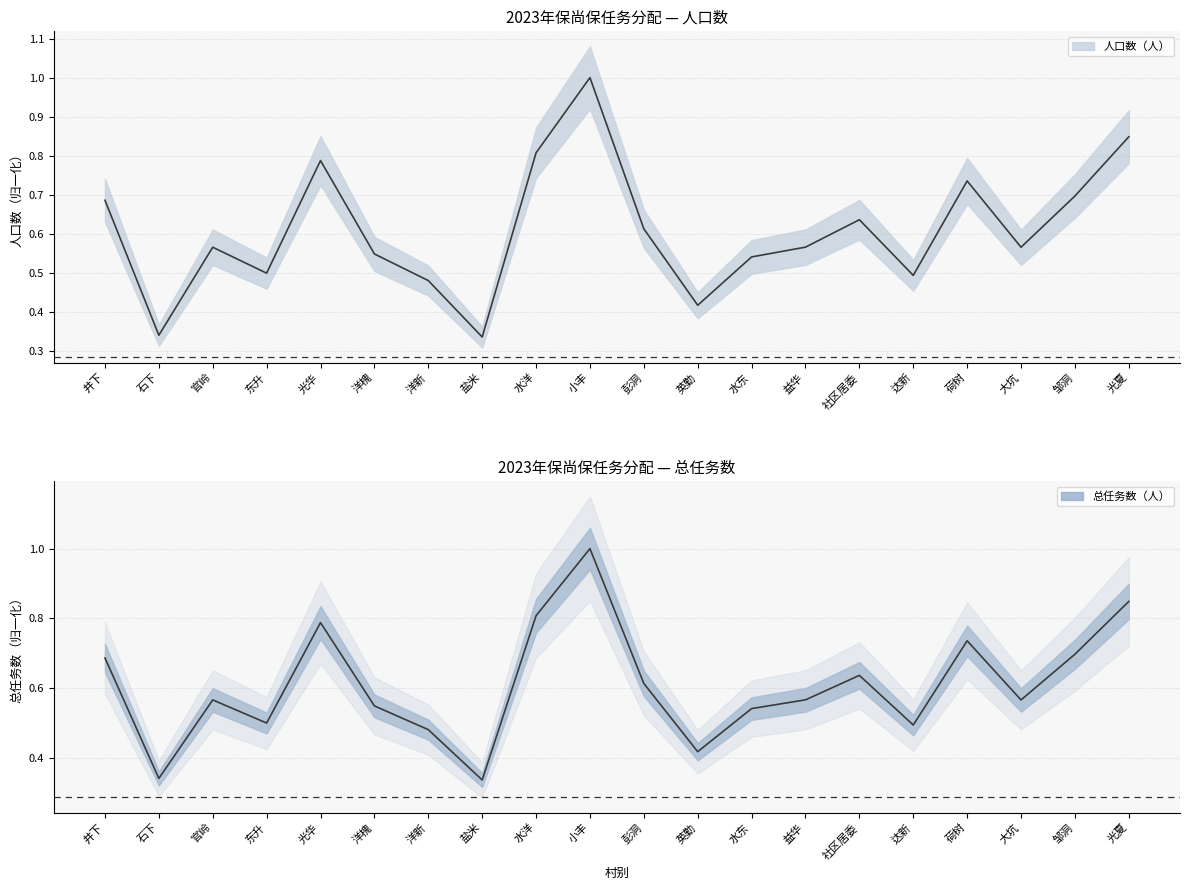

Count the number of data series in this chart.

2